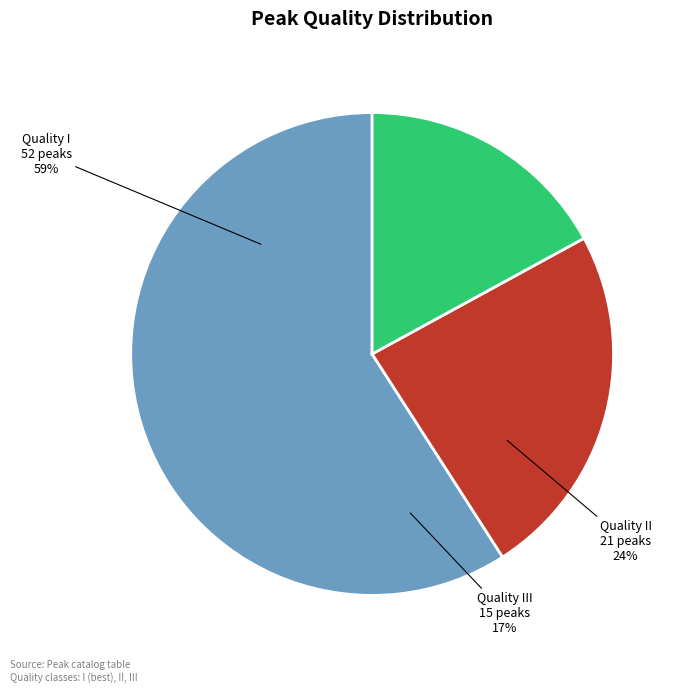

Which slice is the smallest?

III